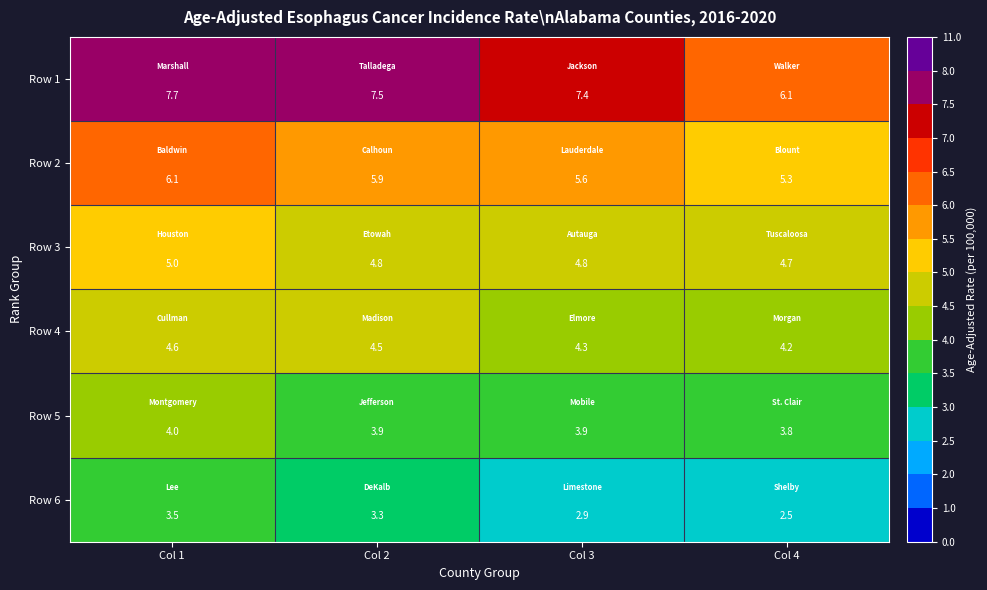

Reading left to right, list all the values displayed in this chart.

Row 1: 7.7	7.5	7.4	6.1
Row 2: 6.1	5.9	5.6	5.3
Row 3: 5.0	4.8	4.8	4.7
Row 4: 4.6	4.5	4.3	4.2
Row 5: 4.0	3.9	3.9	3.8
Row 6: 3.5	3.3	2.9	2.5